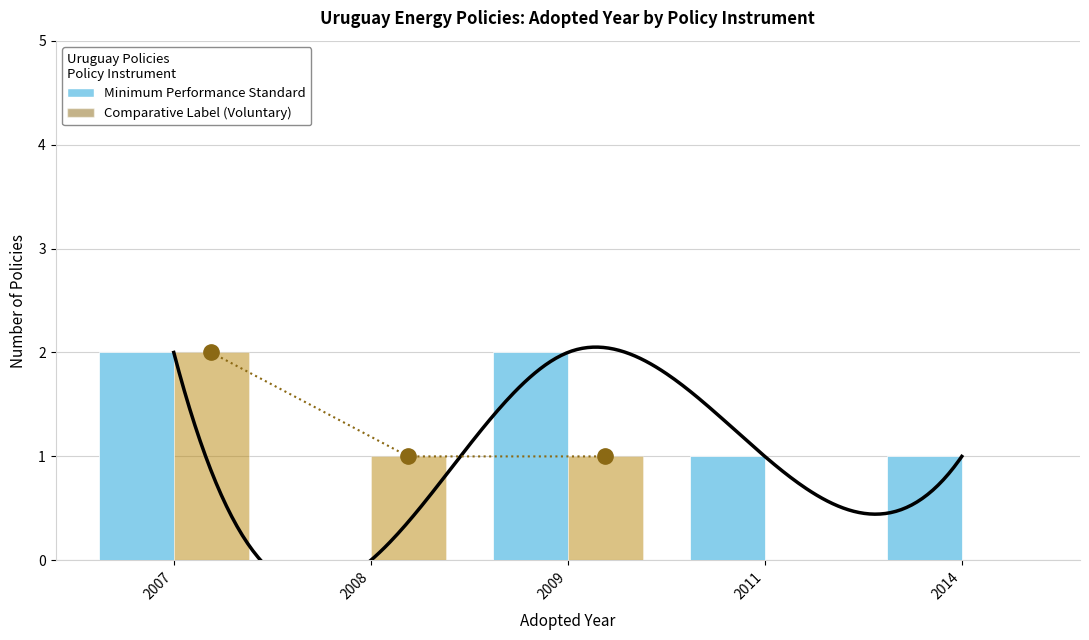

How many Minimum Performance Standard values are between 1 and 2?

4